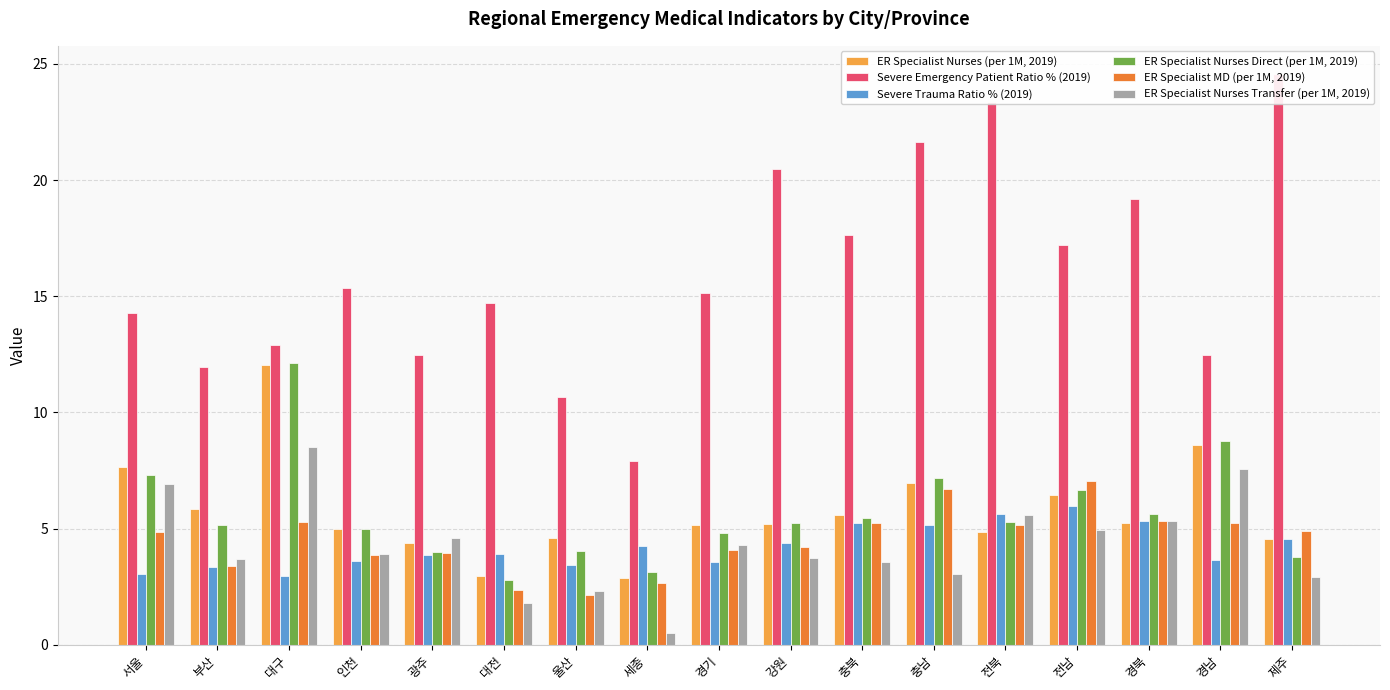

The Severe Emergency Patient Ratio % (2019) series shows 14.7 at 대전. True or false?

True